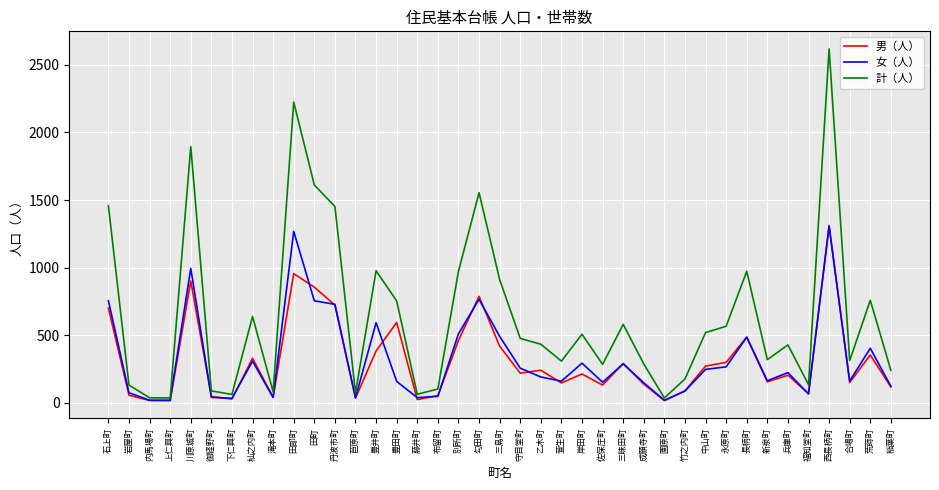

The value of 女（人） at 合場町 is 162. True or false?

True